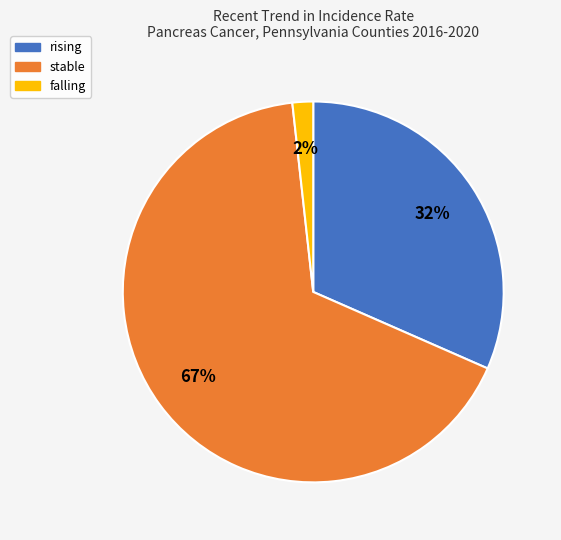

To the nearest percent, what is the combined percentage of stable and falling?

68%